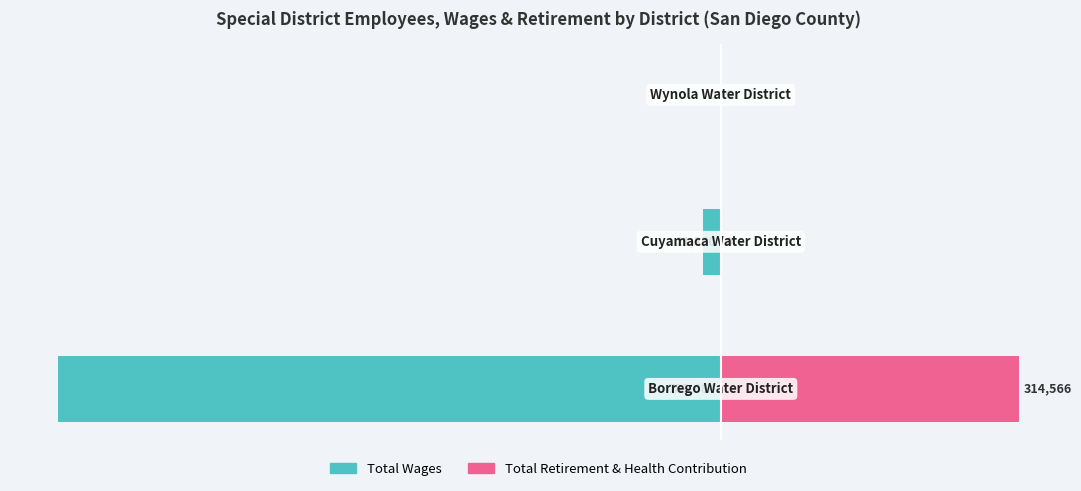

Rank the series at 1 from lowest to highest value.

Total Wages, Total Retirement & Health Contribution